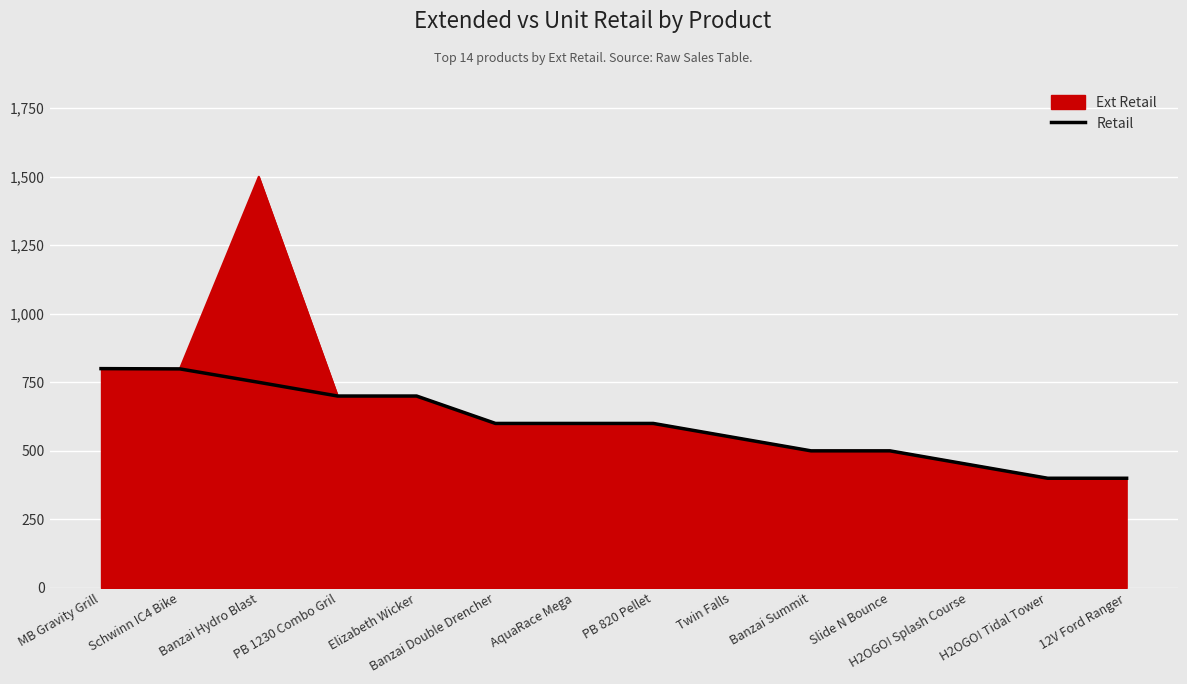

What is the greatest value displayed?

1500.0